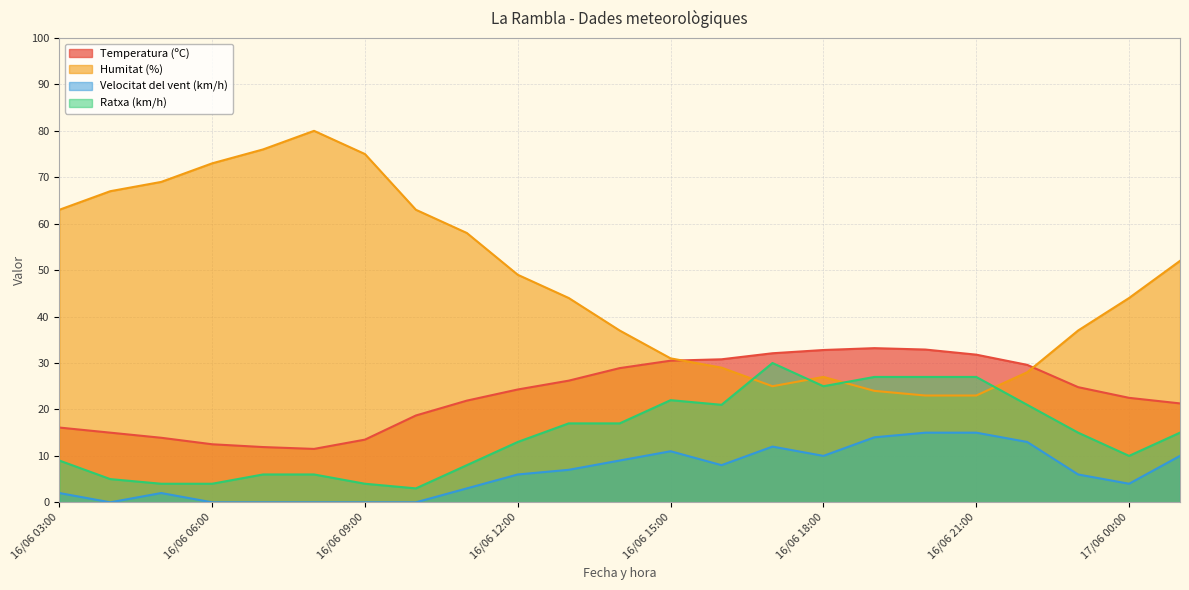

The Ratxa (km/h) series shows 17.0 at 16/06 14:00. True or false?

True